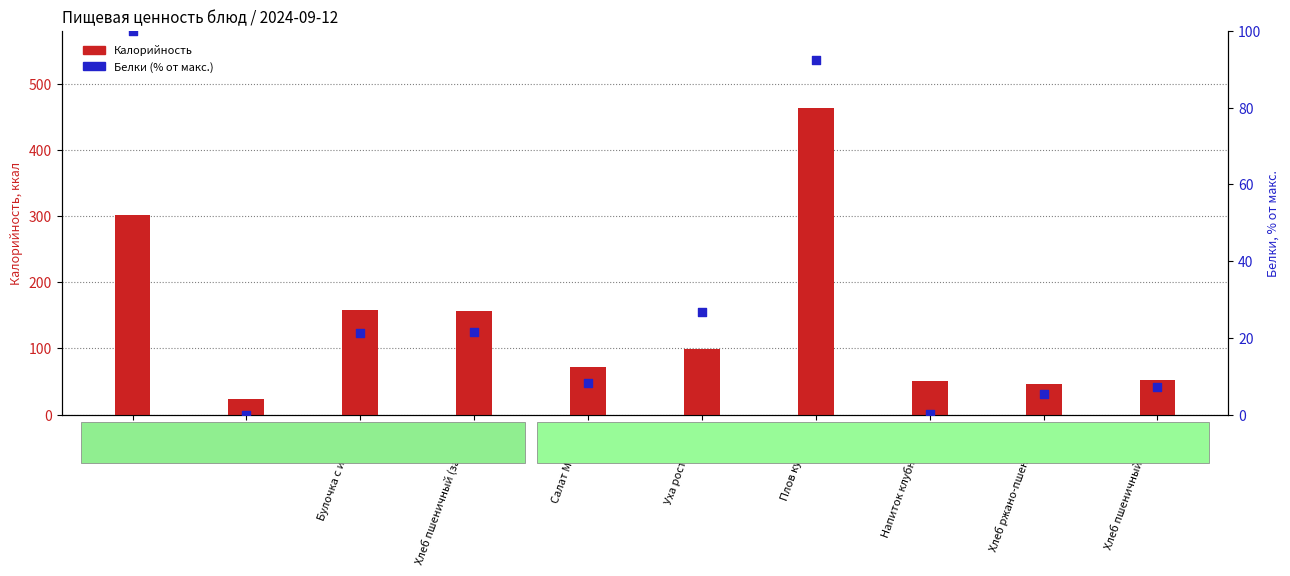

At which category is the sum across all series the highest?

Плов куриный